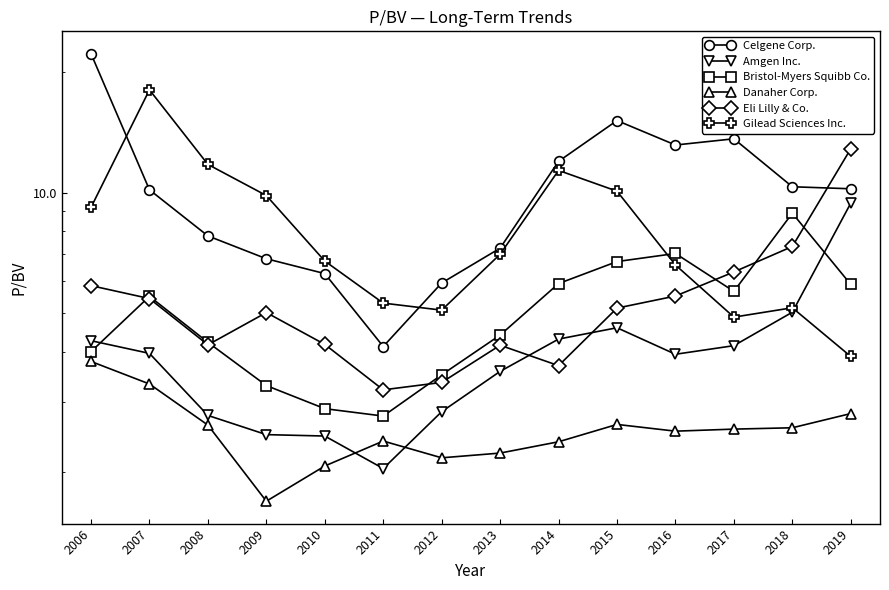

The Danaher Corp. series shows 1.2 at 2008. True or false?

False